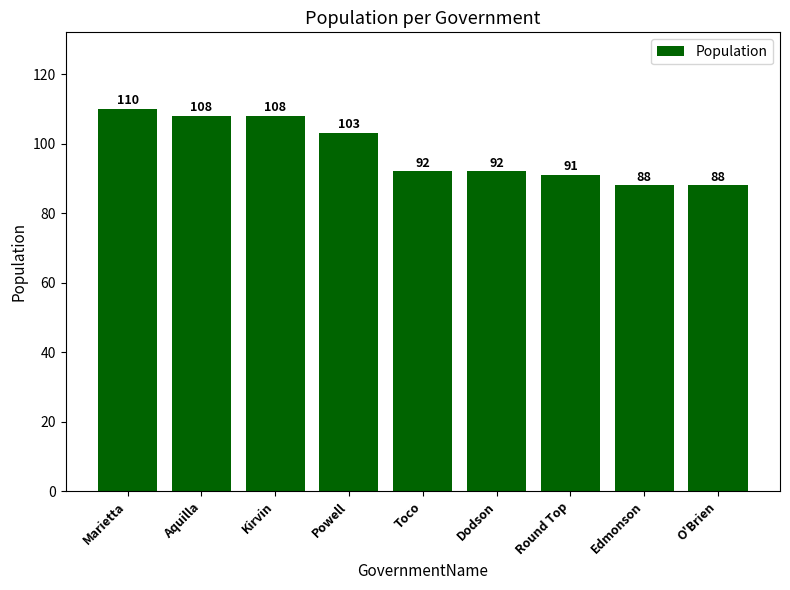

Where is the data nearest to the value 99?

Powell